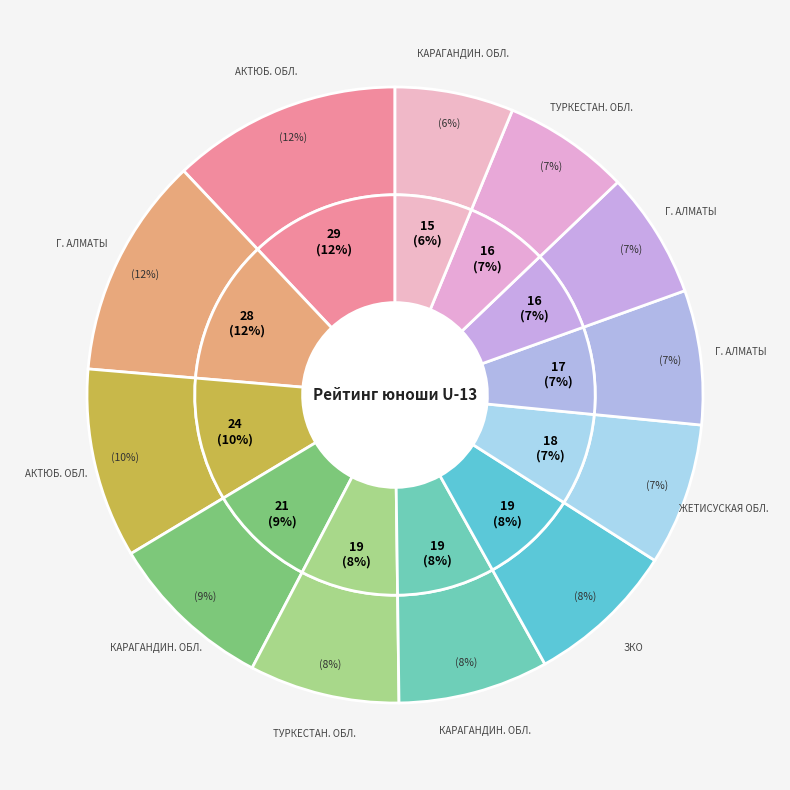

To the nearest percent, what is the average slice percentage?

8%